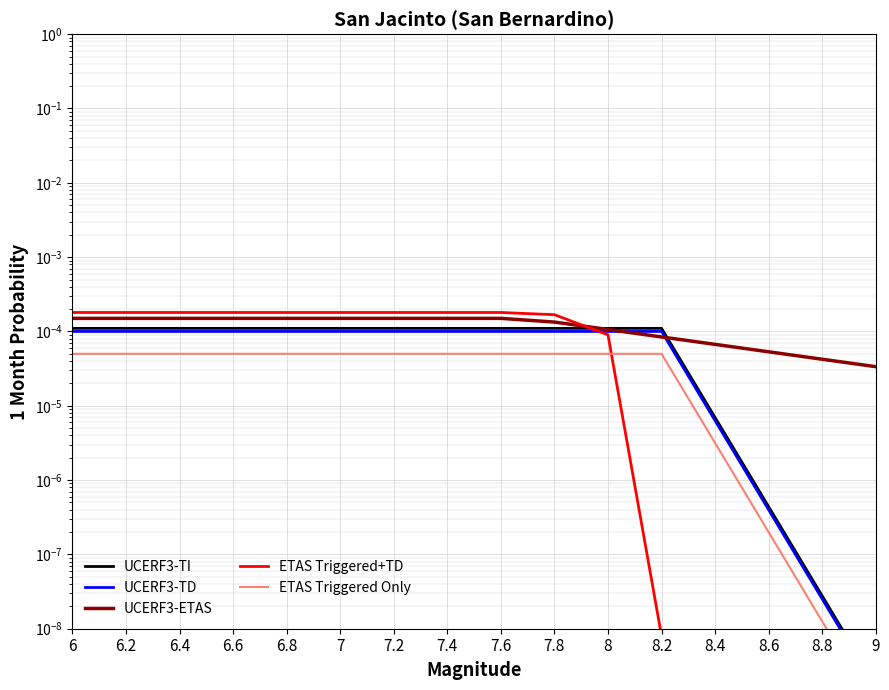

At how many categories does at least one series exceed 0?

16